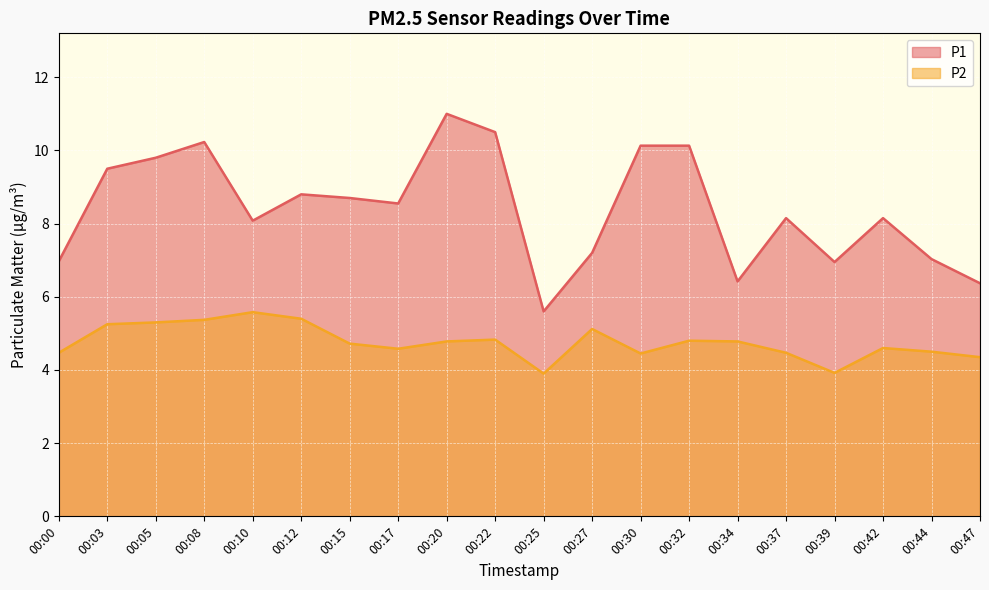

List the labels in order of P2 value, smallest first.

00:25, 00:39, 00:47, 00:30, 00:00, 00:37, 00:44, 00:17, 00:42, 00:15, 00:20, 00:34, 00:32, 00:22, 00:27, 00:03, 00:05, 00:08, 00:12, 00:10